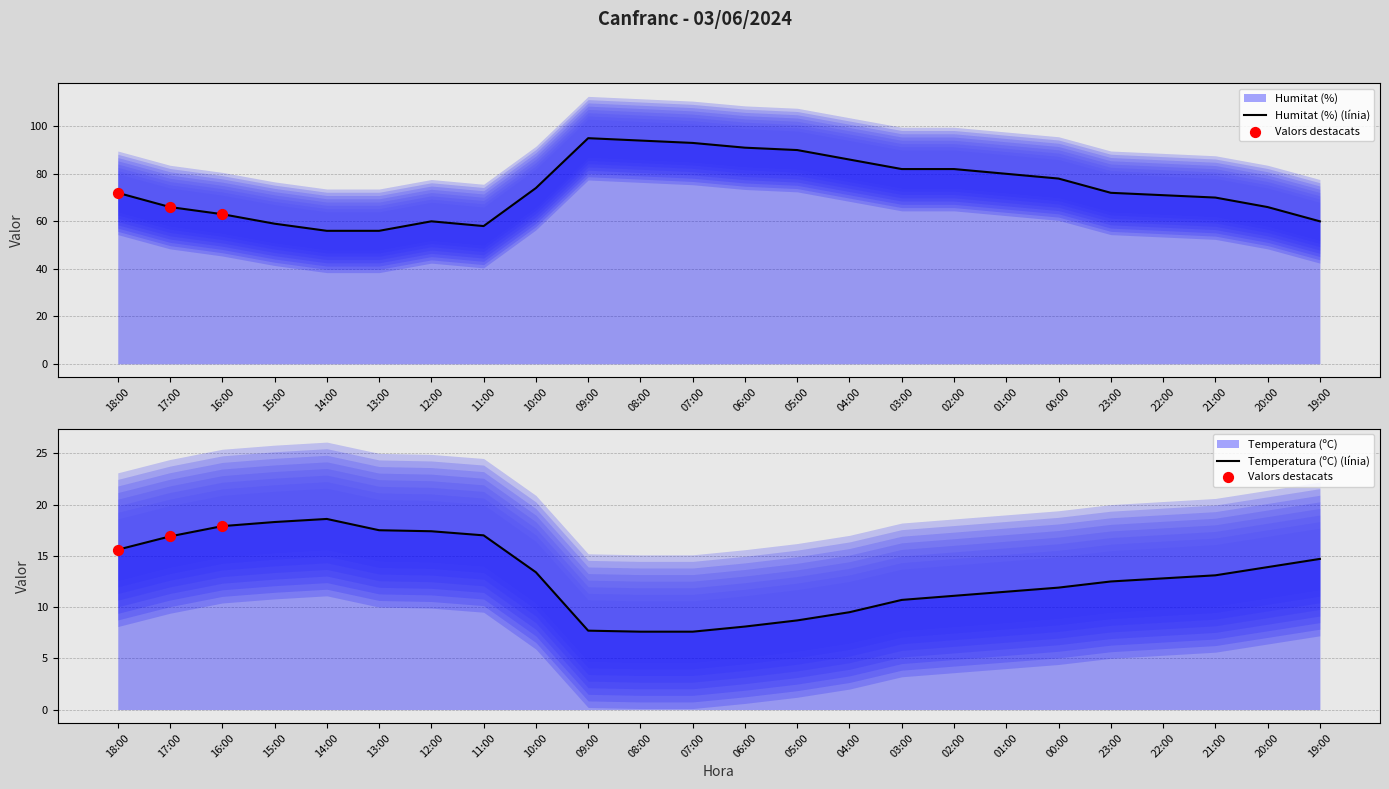

Which series reaches the minimum Y coordinate?

Temperatura (ºC)